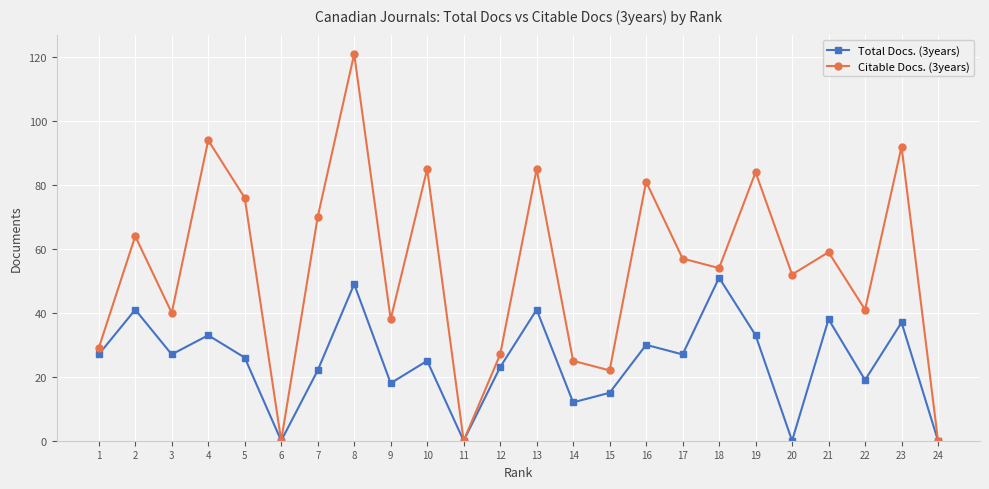

Which series has the widest spread of values?

Citable Docs. (3years)